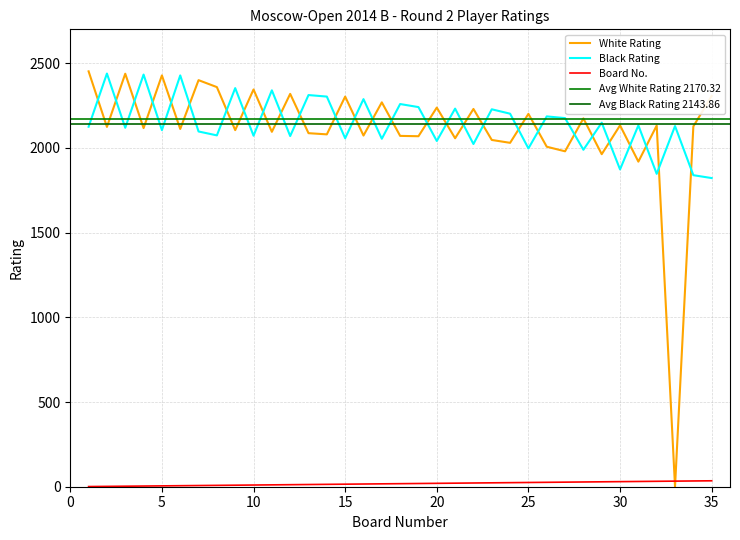

What is the approximate value of White Rating at 34?

2127